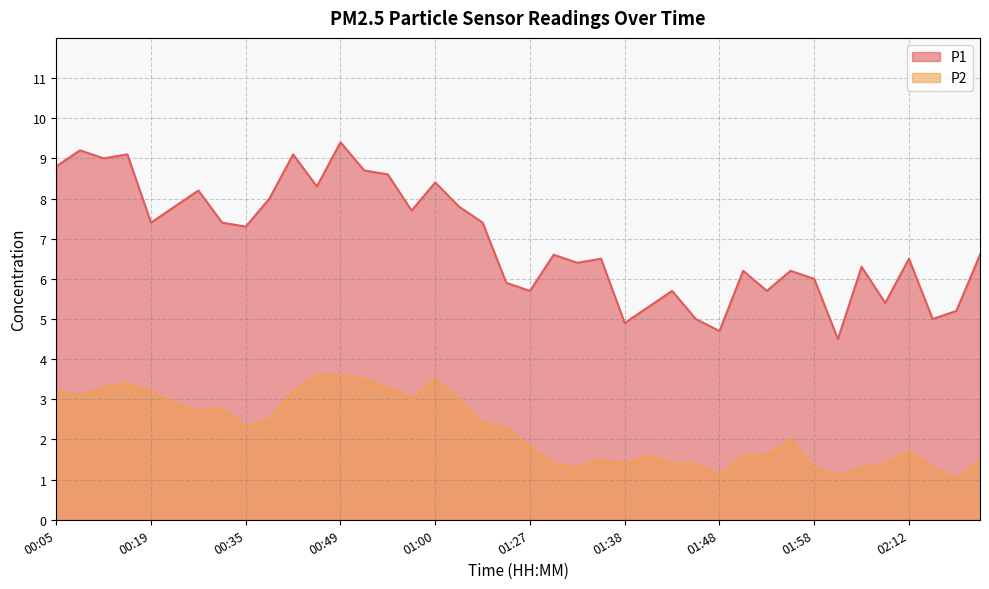

Which series has the largest range (max minus min)?

P1